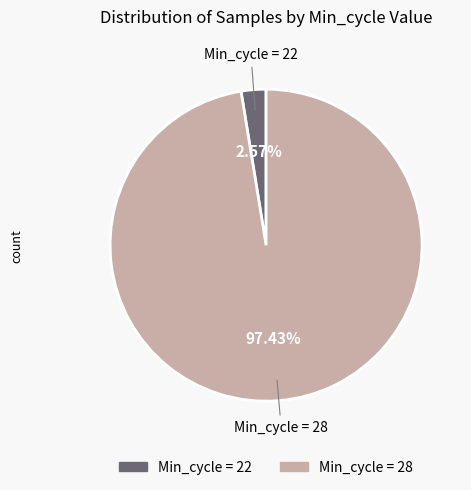

Does any single category account for the majority?

Yes